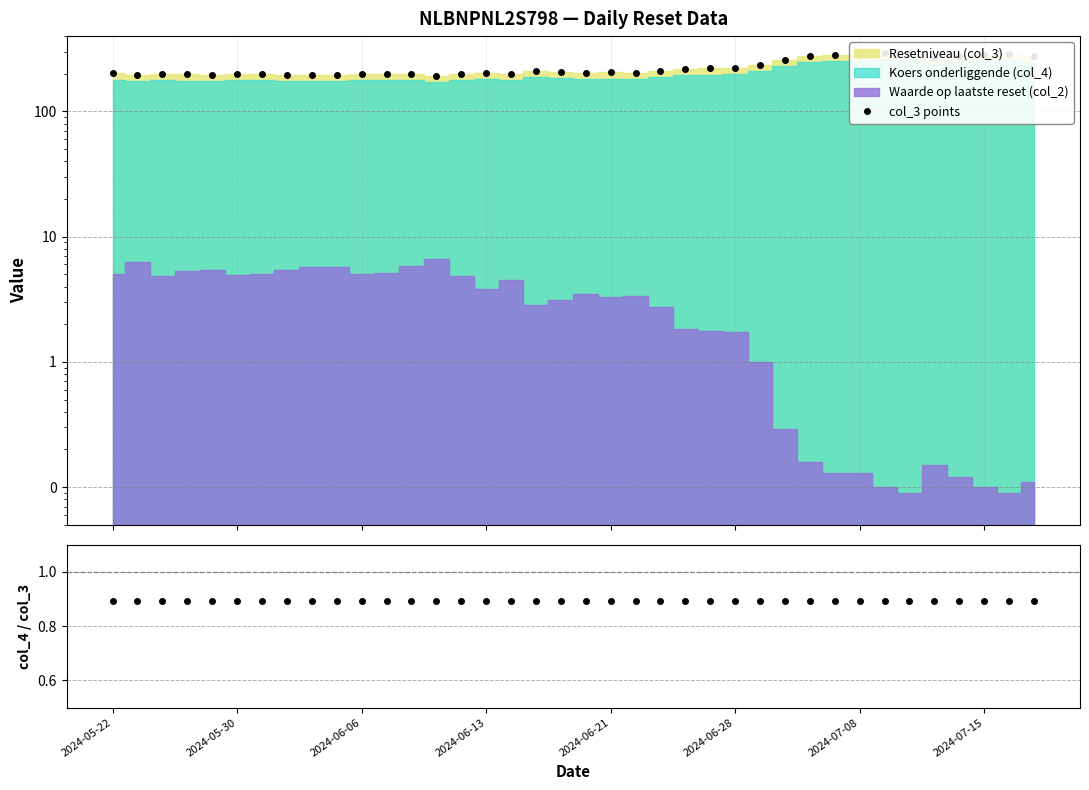

At which category does the data reach its first local peak?

2024-06-06